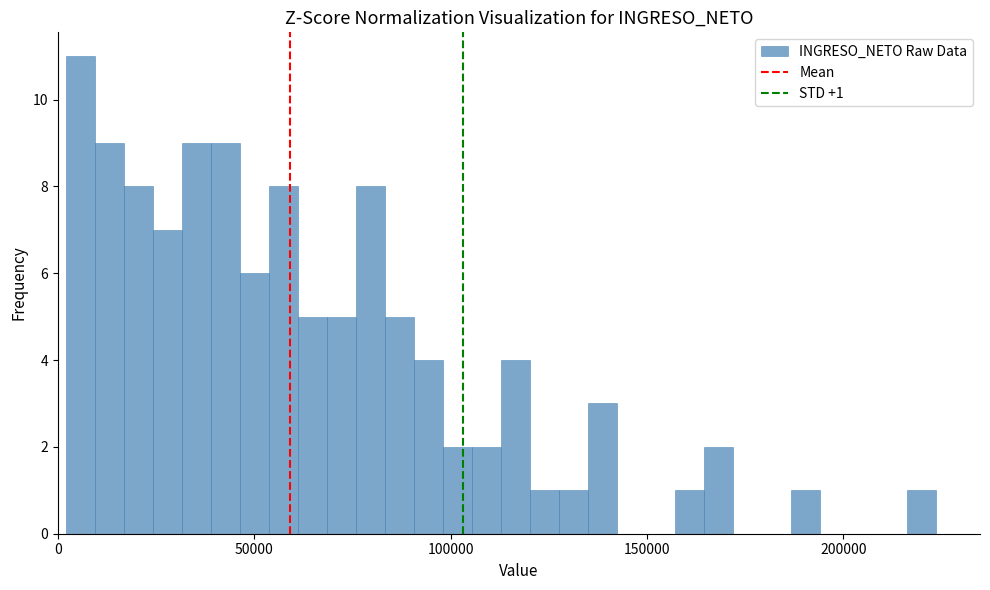

Read against the x-axis, roughly where is the centre of the tallest bar?

5000